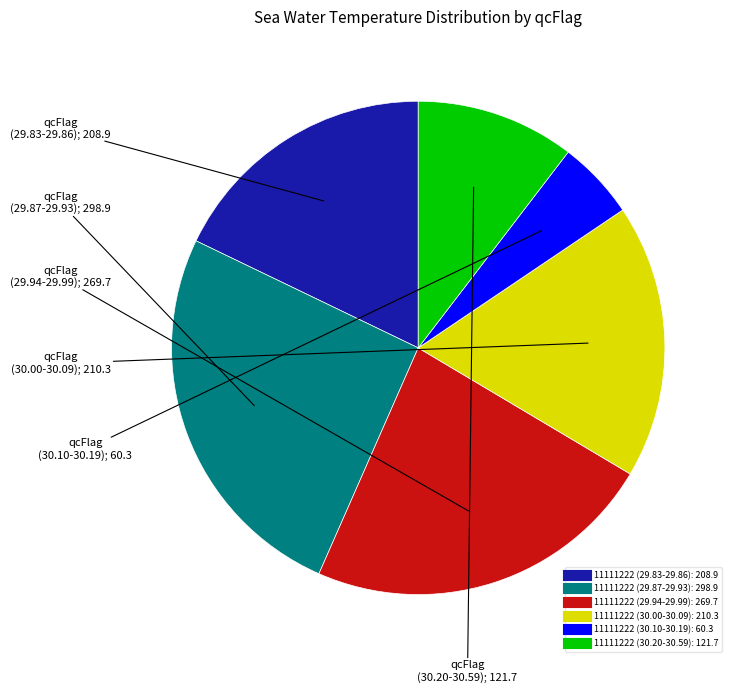

Does any single category account for the majority?

No